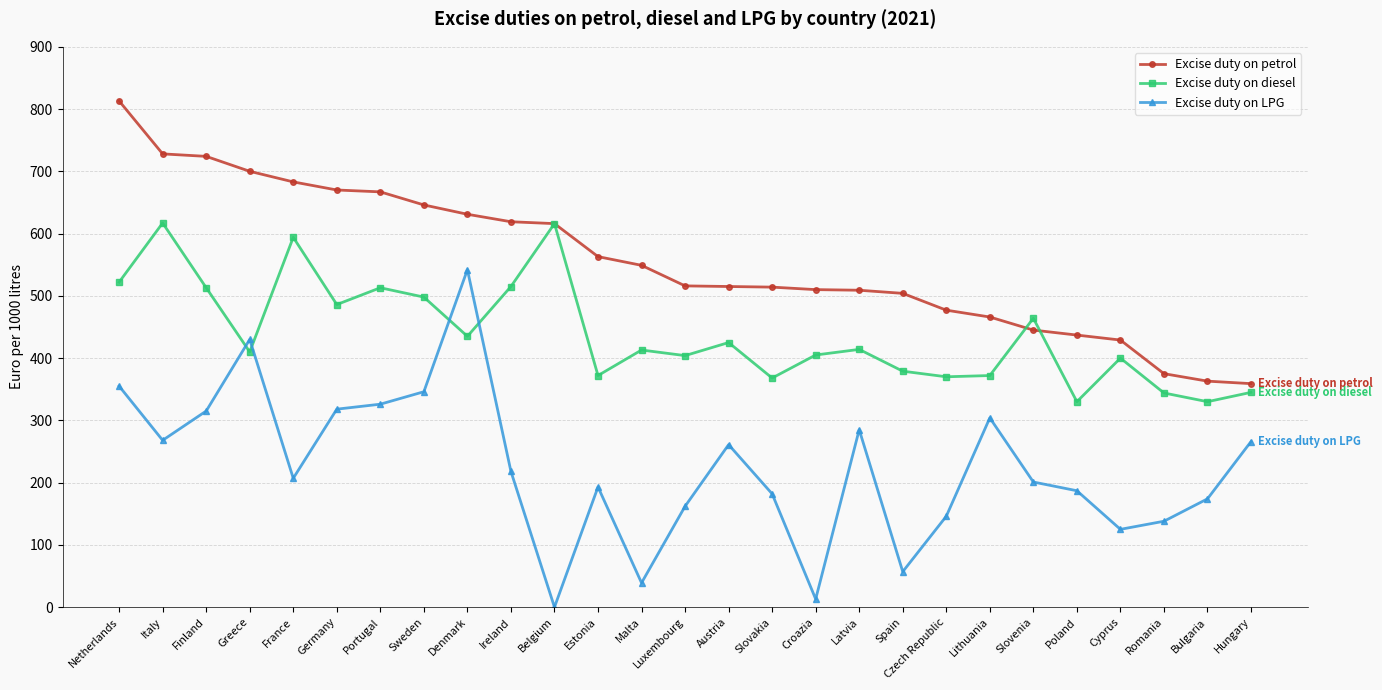

Which series has the largest total across all categories?

Excise duty on petrol